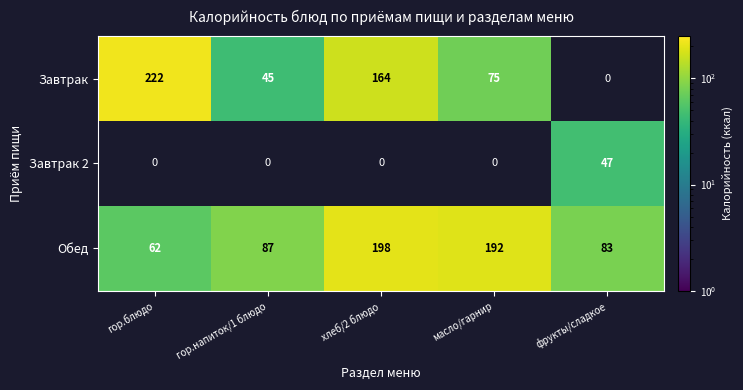

Which series has the widest spread of values?

Завтрак